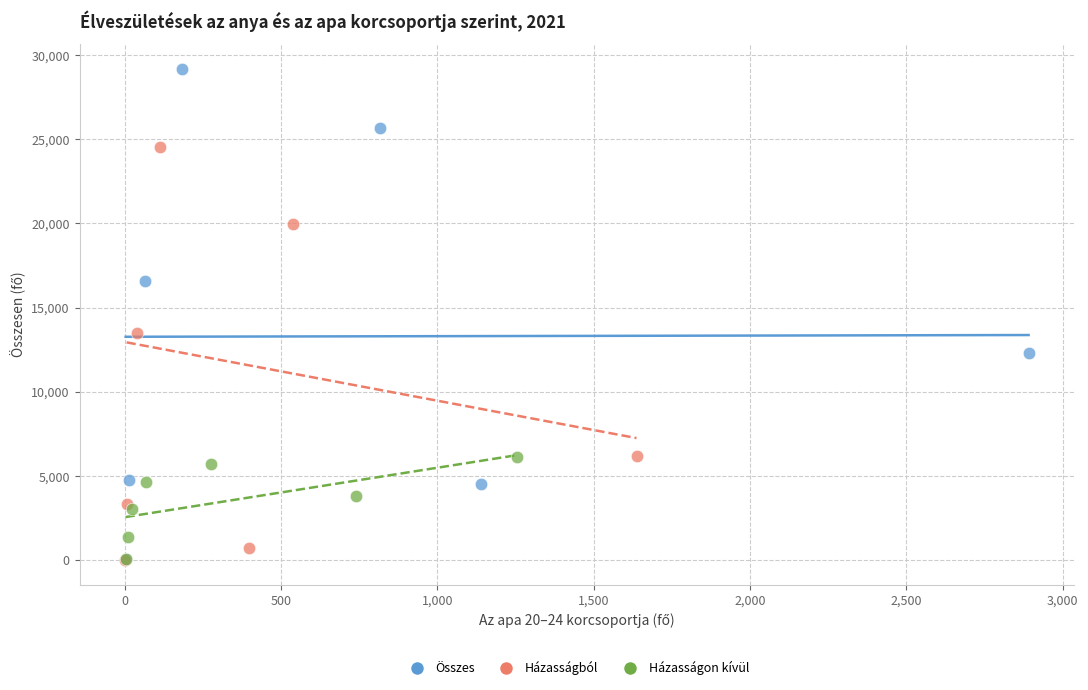

Which series contains the highest Y value?

Összes